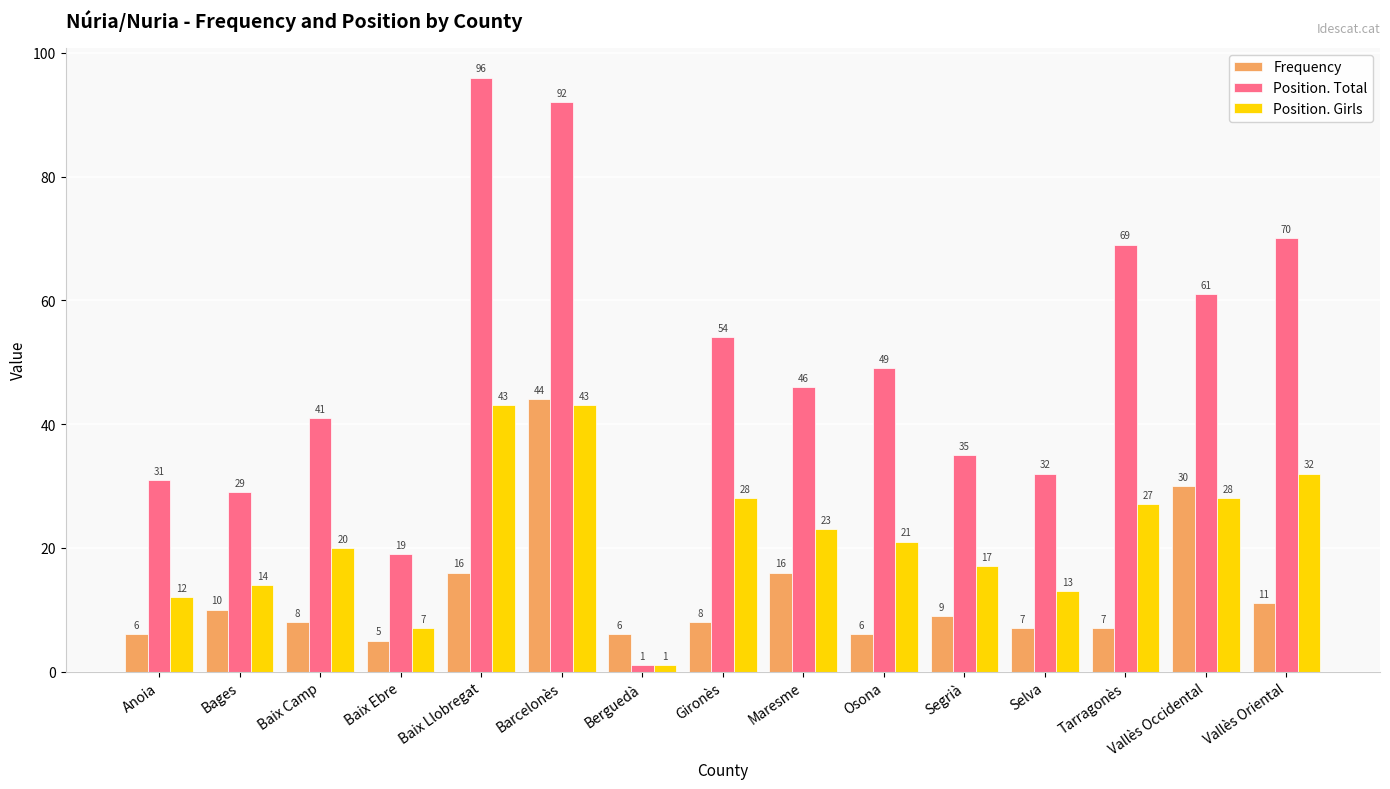

What is the value of the Position. Girls bar at the 6th from the left?

43